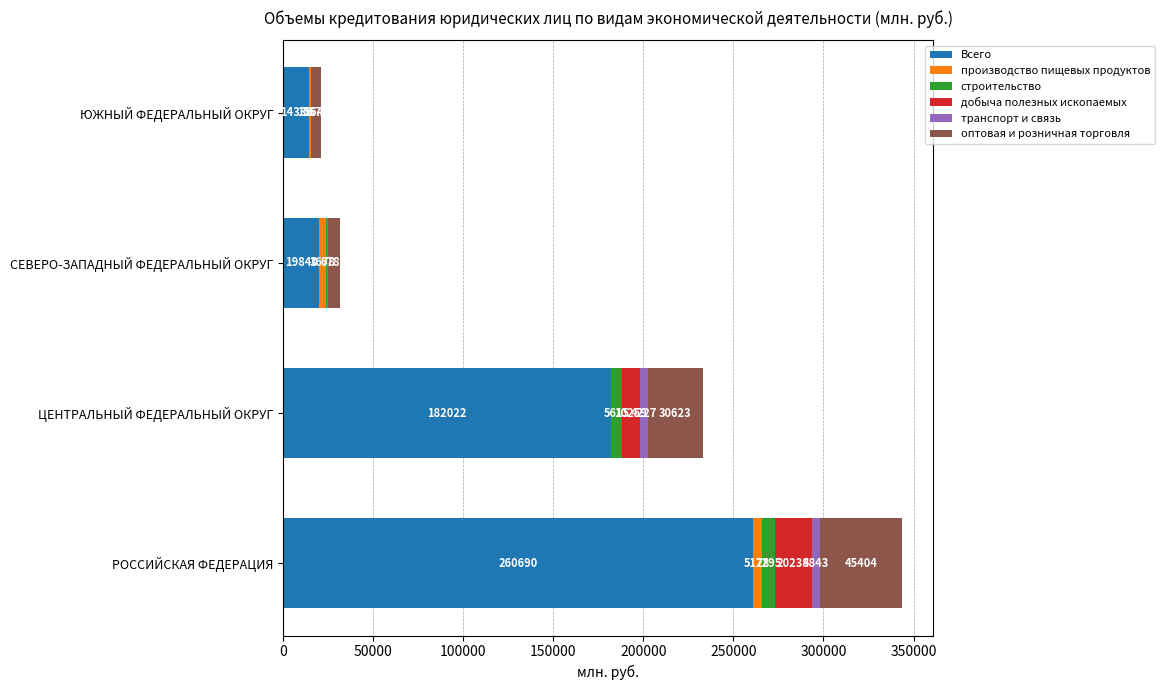

What is the total value across all series at СЕВЕРО-ЗАПАДНЫЙ ФЕДЕРАЛЬНЫЙ ОКРУГ?

31526